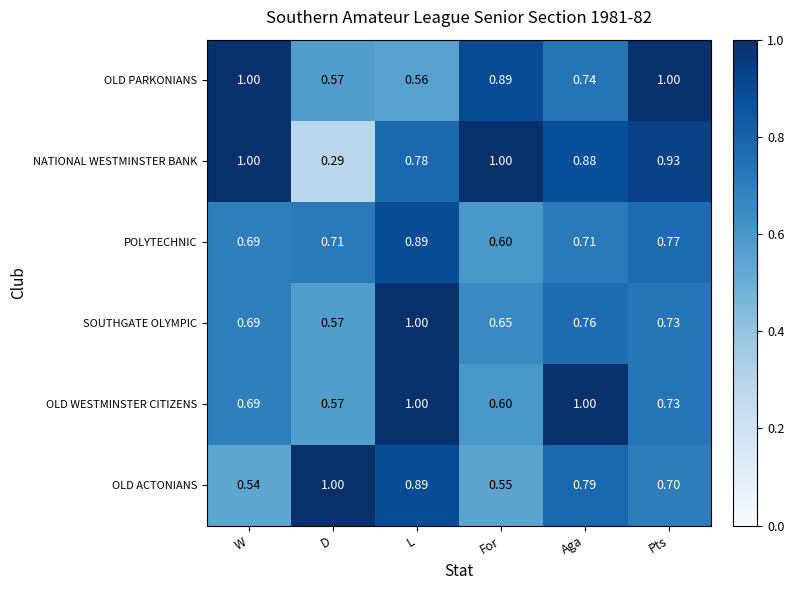

Which series has the widest spread of values?

NATIONAL WESTMINSTER BANK